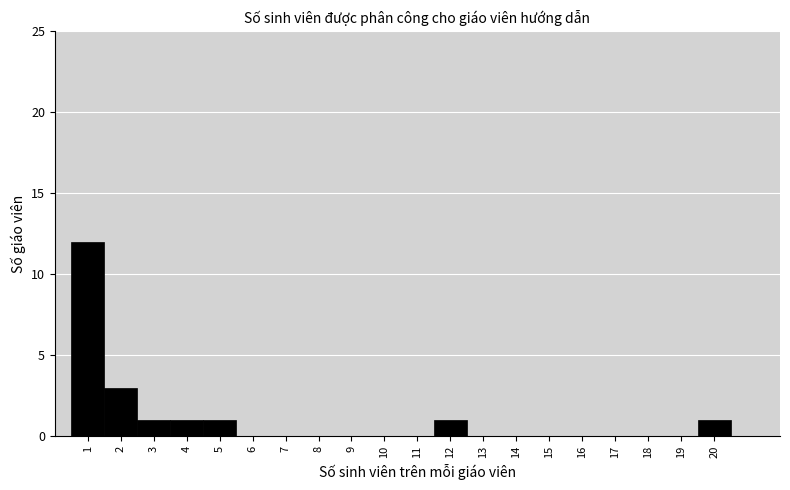

Reading left to right, list every bar in this chart as the range it spans on the x-axis followed by its height. The values are not printed on the chart, so give them approximately, as read against the axis.

0.5 to 1.5: 12
1.5 to 2.5: 3
2.5 to 3.5: 1
3.5 to 4.5: 1
4.5 to 5.5: 1
5.5 to 6.5: 0
6.5 to 7.5: 0
7.5 to 8.5: 0
8.5 to 9.5: 0
9.5 to 10.5: 0
10.5 to 11.5: 0
11.5 to 12.5: 1
12.5 to 13.5: 0
13.5 to 14.5: 0
14.5 to 15.5: 0
15.5 to 16.5: 0
16.5 to 17.5: 0
17.5 to 18.5: 0
18.5 to 19.5: 0
19.5 to 20.5: 1